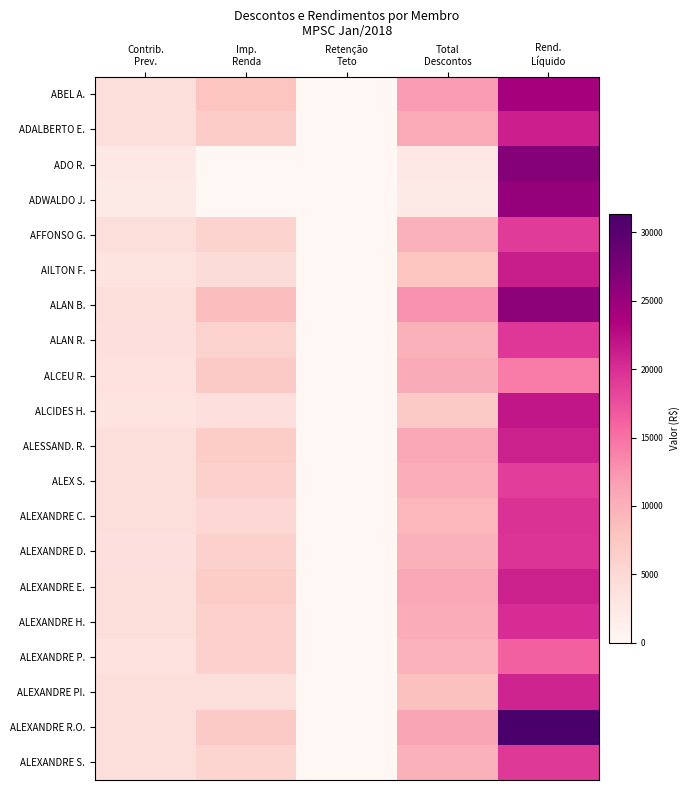

Reading left to right, transcribe all the data shown in this chart.

ABEL A.: Contrib.
Prev.=4052.7	Imp.
Renda=7835.1	Retenção
Teto=0.0	Total
Descontos=11887.8	Rend.
Líquido=24007.2
ADALBERTO E.: Contrib.
Prev.=4052.7	Imp.
Renda=6616.4	Retenção
Teto=0.0	Total
Descontos=10669.0	Rend.
Líquido=21173.3
ADO R.: Contrib.
Prev.=2471.8	Imp.
Renda=0.0	Retenção
Teto=0.0	Total
Descontos=2471.8	Rend.
Líquido=26475.7
ADWALDO J.: Contrib.
Prev.=2269.2	Imp.
Renda=0.0	Retenção
Teto=0.0	Total
Descontos=2269.2	Rend.
Líquido=25231.0
AFFONSO G.: Contrib.
Prev.=4052.7	Imp.
Renda=5820.3	Retenção
Teto=0.0	Total
Descontos=9873.0	Rend.
Líquido=19074.6
AILTON F.: Contrib.
Prev.=3262.2	Imp.
Renda=4492.0	Retenção
Teto=0.0	Total
Descontos=7754.2	Rend.
Líquido=21193.3
ALAN B.: Contrib.
Prev.=4052.7	Imp.
Renda=8630.3	Retenção
Teto=0.0	Total
Descontos=12682.9	Rend.
Líquido=25913.8
ALAN R.: Contrib.
Prev.=3850.0	Imp.
Renda=5958.2	Retenção
Teto=0.0	Total
Descontos=9808.2	Rend.
Líquido=19248.5
ALCEU R.: Contrib.
Prev.=3474.6	Imp.
Renda=7029.1	Retenção
Teto=0.0	Total
Descontos=10503.7	Rend.
Líquido=14315.0
ALCIDES H.: Contrib.
Prev.=3262.2	Imp.
Renda=3836.7	Retenção
Teto=0.0	Total
Descontos=7099.0	Rend.
Líquido=21848.6
ALESSAND. R.: Contrib.
Prev.=4052.7	Imp.
Renda=6840.1	Retenção
Teto=0.0	Total
Descontos=10892.7	Rend.
Líquido=20949.6
ALEX S.: Contrib.
Prev.=4052.7	Imp.
Renda=6158.0	Retenção
Teto=0.0	Total
Descontos=10210.6	Rend.
Líquido=18736.9
ALEXANDRE C.: Contrib.
Prev.=4052.7	Imp.
Renda=5155.7	Retenção
Teto=0.0	Total
Descontos=9208.4	Rend.
Líquido=19739.2
ALEXANDRE D.: Contrib.
Prev.=3850.0	Imp.
Renda=6032.4	Retenção
Teto=0.0	Total
Descontos=9882.4	Rend.
Líquido=19633.6
ALEXANDRE E.: Contrib.
Prev.=4052.7	Imp.
Renda=6772.8	Retenção
Teto=0.0	Total
Descontos=10825.4	Rend.
Líquido=21016.9
ALEXANDRE H.: Contrib.
Prev.=4265.9	Imp.
Renda=6018.6	Retenção
Teto=0.0	Total
Descontos=10284.5	Rend.
Líquido=20186.6
ALEXANDRE P.: Contrib.
Prev.=3475.1	Imp.
Renda=6216.9	Retenção
Teto=0.0	Total
Descontos=9692.0	Rend.
Líquido=16169.1
ALEXANDRE PI.: Contrib.
Prev.=4052.7	Imp.
Renda=4204.1	Retenção
Teto=0.0	Total
Descontos=8256.8	Rend.
Líquido=20690.8
ALEXANDRE R.O.: Contrib.
Prev.=4052.7	Imp.
Renda=7061.5	Retenção
Teto=0.0	Total
Descontos=11114.2	Rend.
Líquido=31342.2
ALEXANDRE S.: Contrib.
Prev.=4052.7	Imp.
Renda=5753.1	Retenção
Teto=0.0	Total
Descontos=9805.7	Rend.
Líquido=19141.8